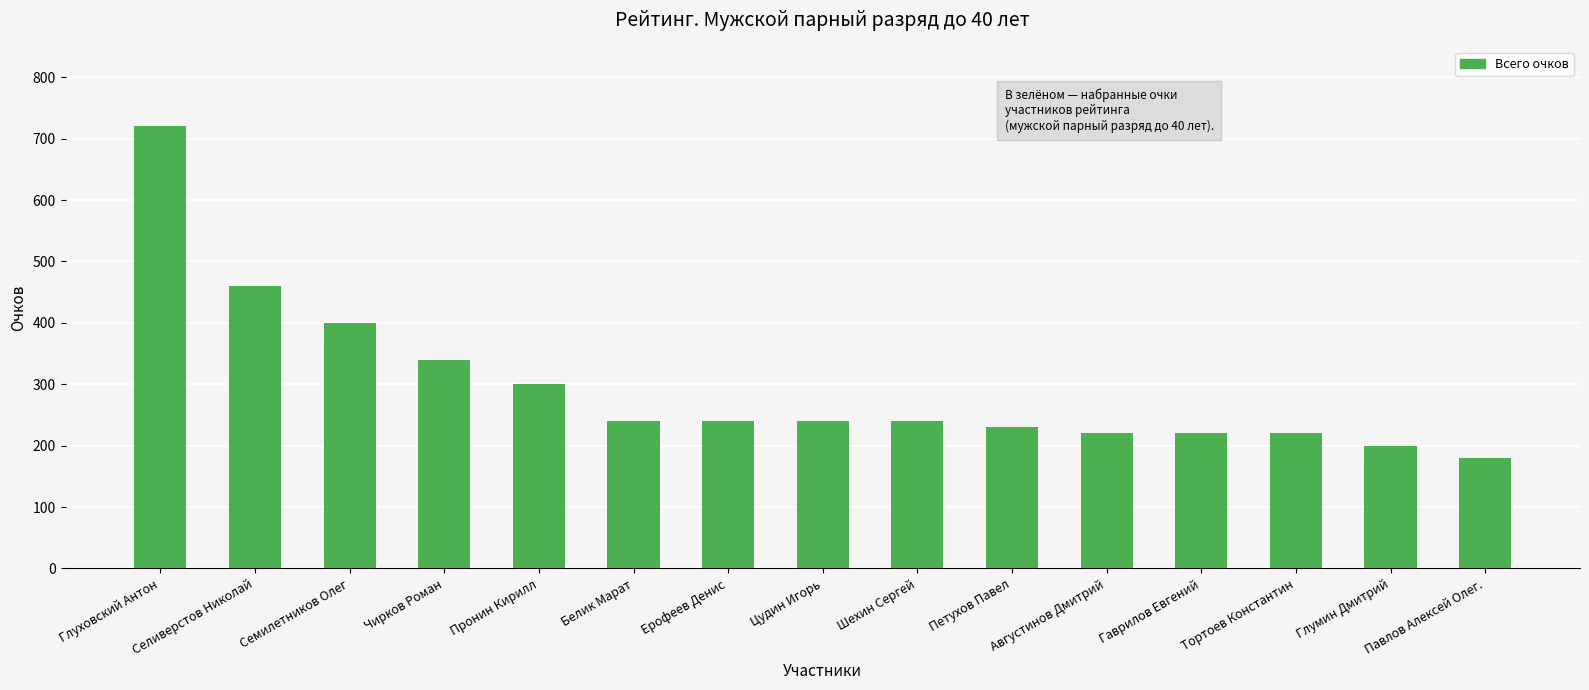

True or false: the data shows 358 at Гаврилов Евгений.

False